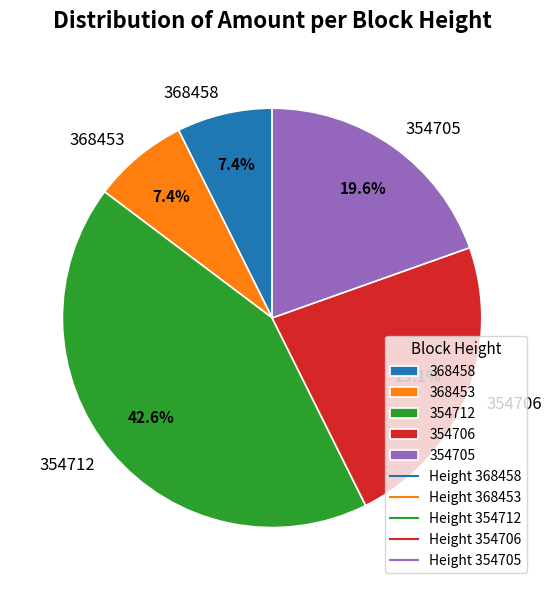

What percentage is the 354712 slice, to the nearest percent?

43%